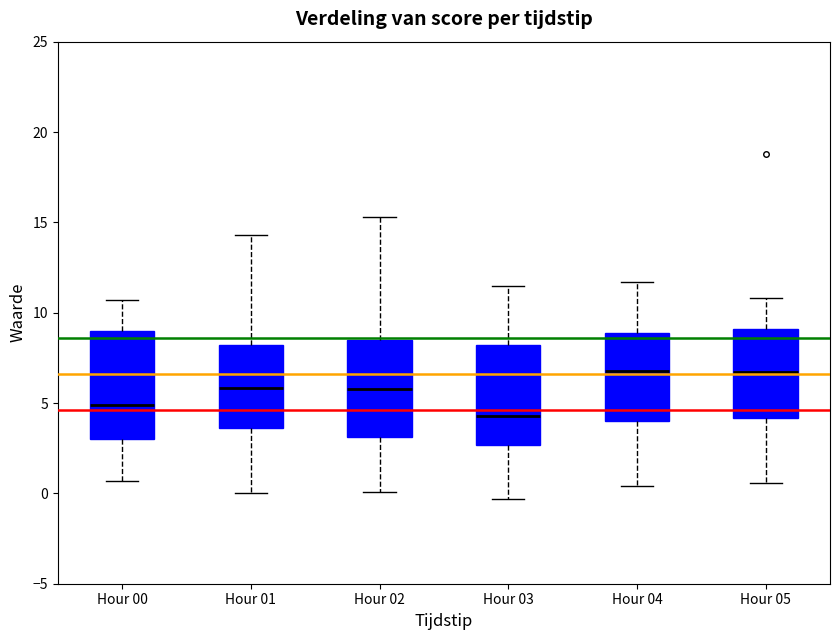

Which box has the lowest median line?

Hour 03